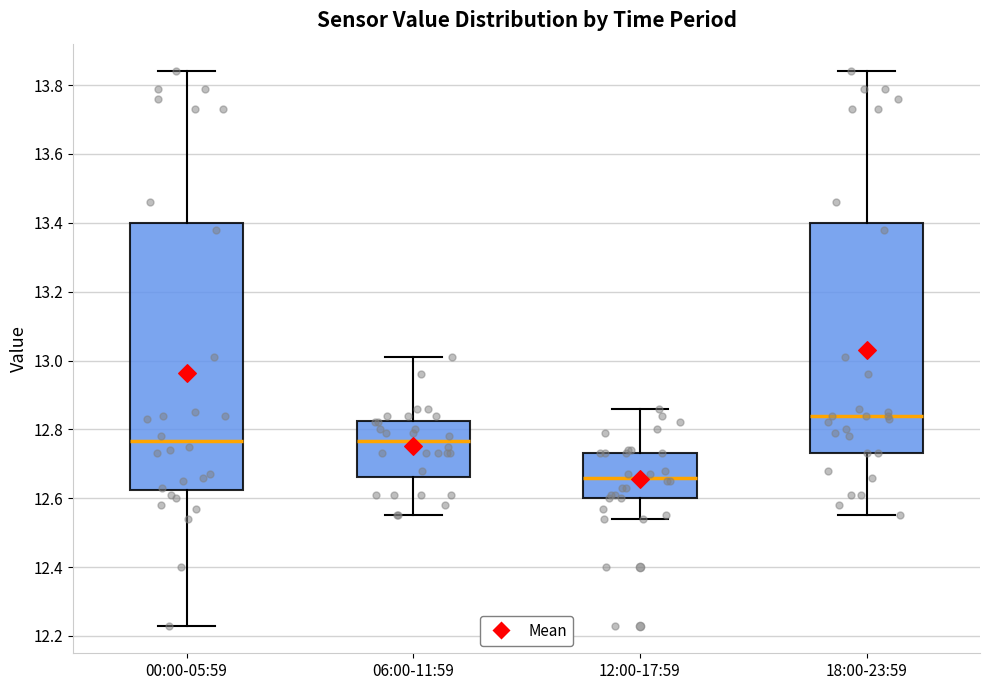

Reading left to right, transcribe this box plot: for each box, give where its median line is, the range the box spans, and where its two whiskers end, as read against the y-axis. The values are not printed on the chart, so give them approximately, as read against the axis.

00:00-05:59: median 12.76, box 12.62 to 13.40, whiskers 12.24 to 13.84
06:00-11:59: median 12.76, box 12.66 to 12.82, whiskers 12.56 to 13.02
12:00-17:59: median 12.66, box 12.60 to 12.74, whiskers 12.54 to 12.86
18:00-23:59: median 12.84, box 12.74 to 13.40, whiskers 12.56 to 13.84